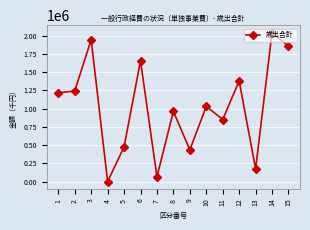

What is the average value?

1022786